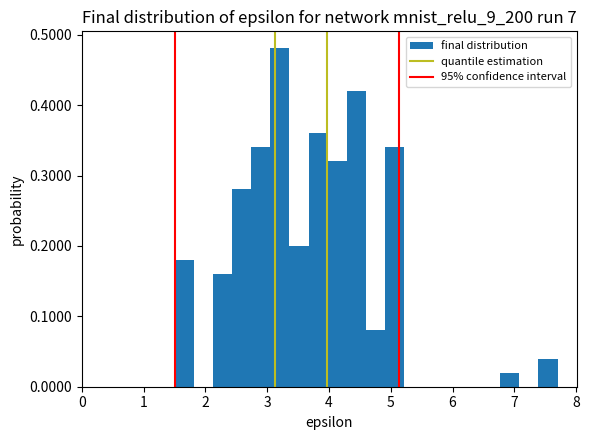

Read against the x-axis, roughly where is the centre of the tallest bar?

3.2